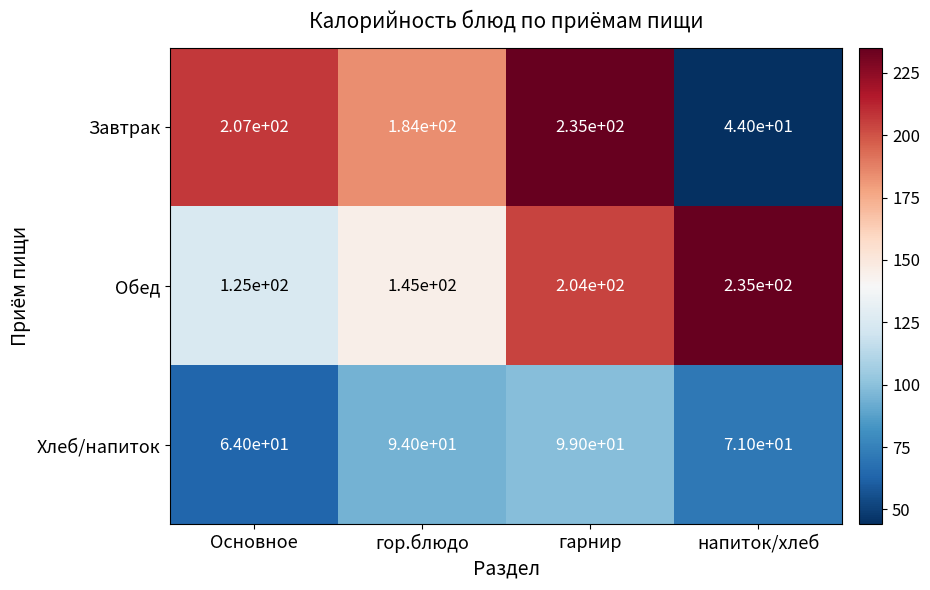

Reading left to right, transcribe all the data shown in this chart.

Завтрак: 207	184	235	44
Обед: 125	145	204	235
Хлеб/напиток: 64	94	99	71